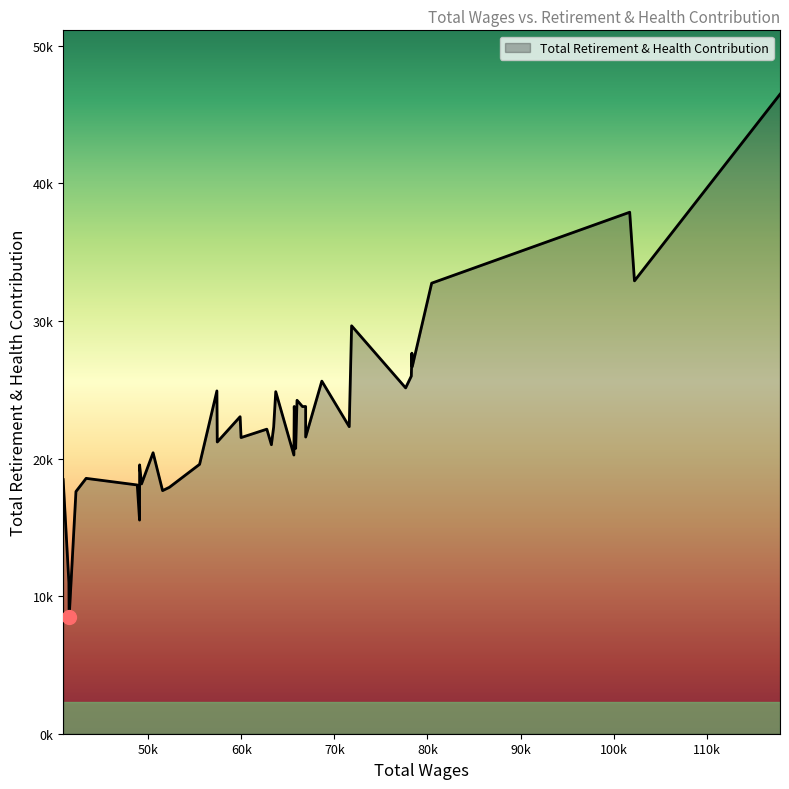

At which label is the value closest to 27469?

78324.0